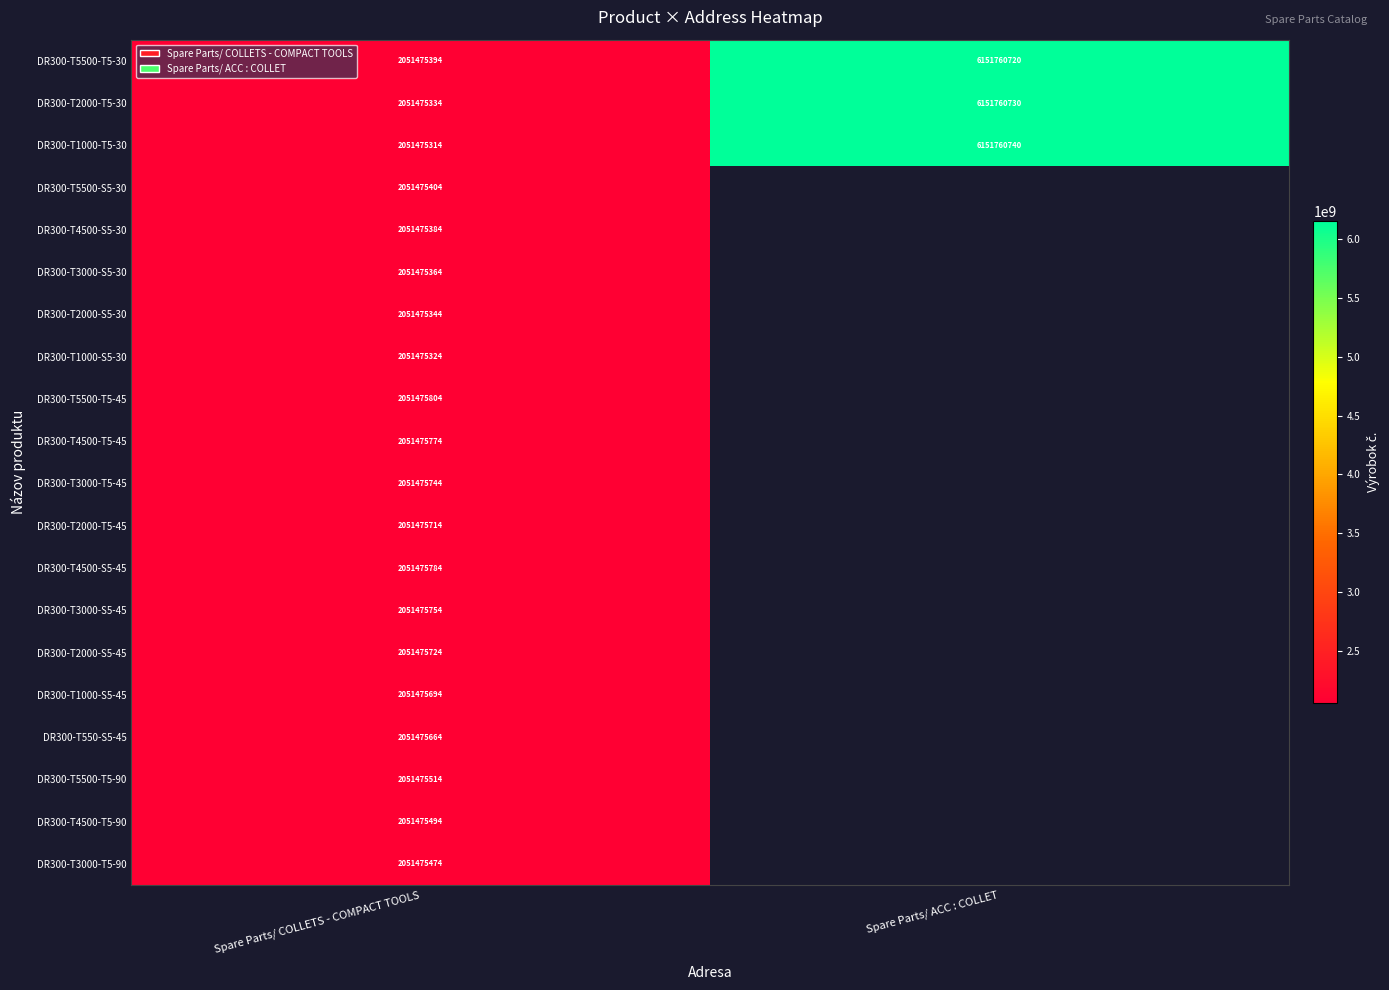

The value of DR300-T1000-S5-45 at Spare Parts/ COLLETS - COMPACT TOOLS is 1272473607.7. True or false?

False